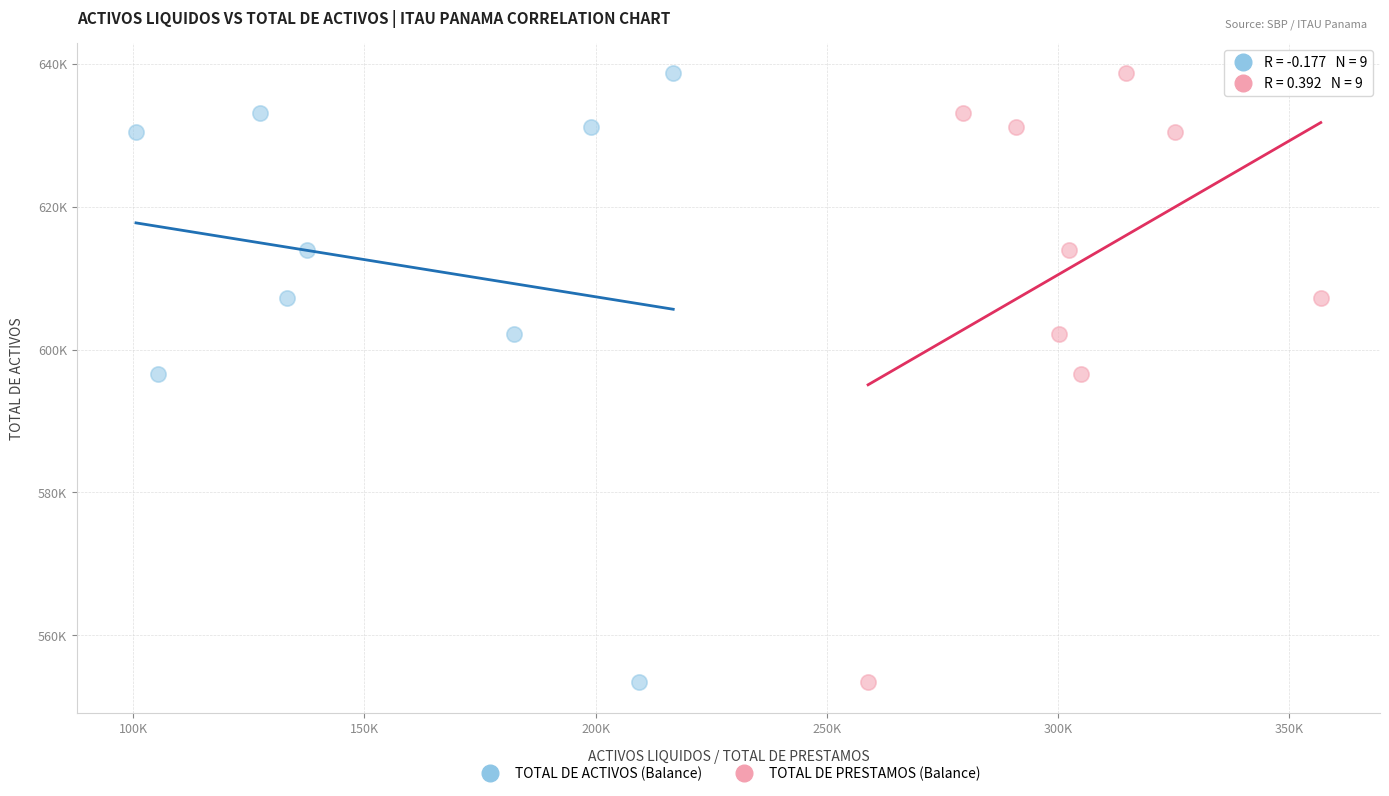

What are all the series names shown in the legend?

TOTAL DE ACTIVOS (Balance), TOTAL DE PRESTAMOS (Balance)